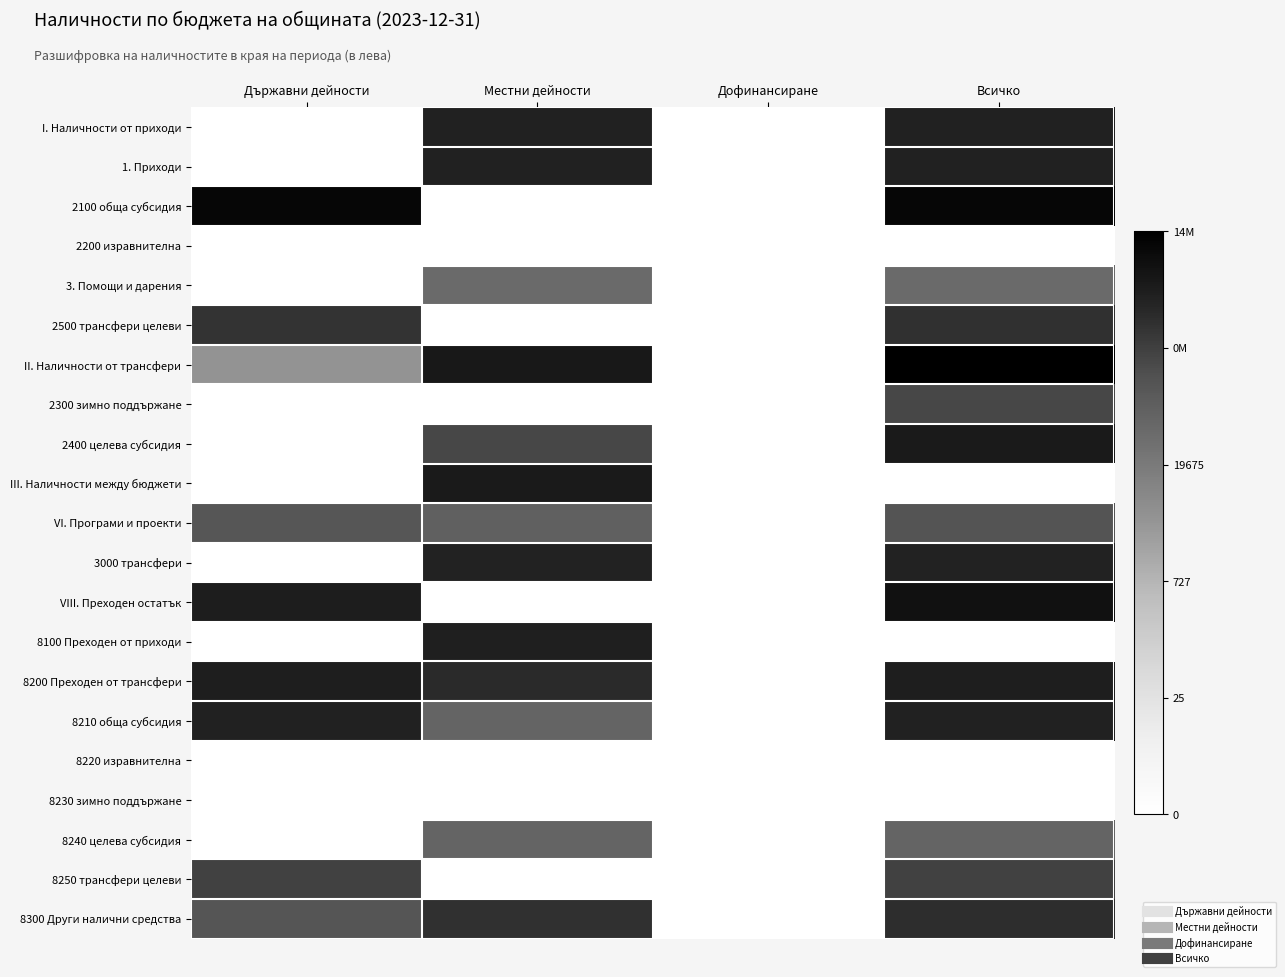

At Местни дейности, list the series in order from largest to smallest.

II. Наличности от трансфери, III. Наличности между бюджети, 8100 Преходен от приходи, I. Наличности от приходи, 1. Приходи, 3000 трансфери, 8200 Преходен от трансфери, 8300 Други налични средства, 2400 целева субсидия, VI. Програми и проекти, 8210 обща субсидия, 8240 целева субсидия, 3. Помощи и дарения, 2100 обща субсидия, 2200 изравнителна, 2500 трансфери целеви, 2300 зимно поддържане, VIII. Преходен остатък, 8220 изравнителна, 8230 зимно поддържане, 8250 трансфери целеви